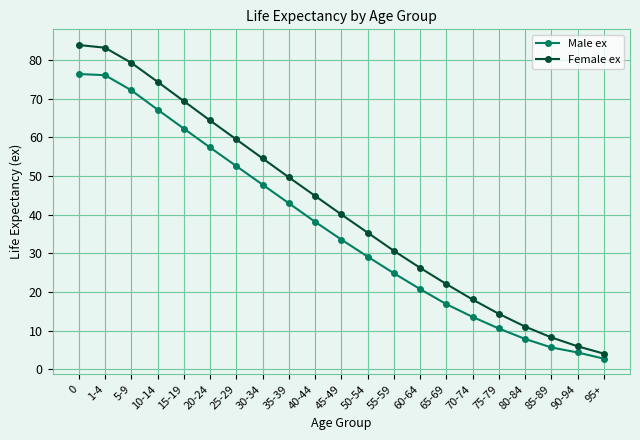

Is it true that Male ex equals 4.4 at 90-94?

True